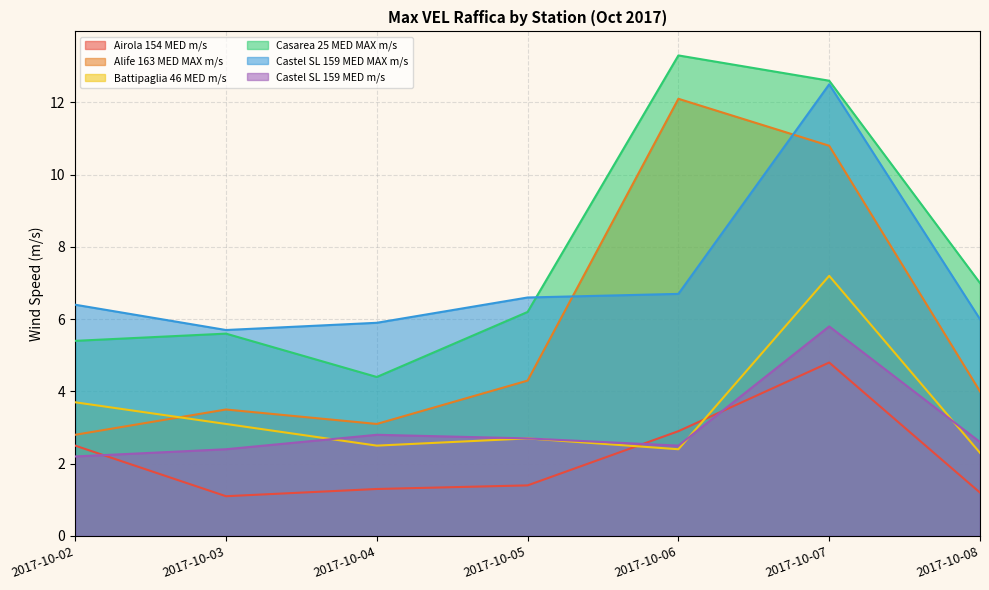

The value of Casarea 25 MED MAX m/s at 2017-10-08 is 7.0. True or false?

True